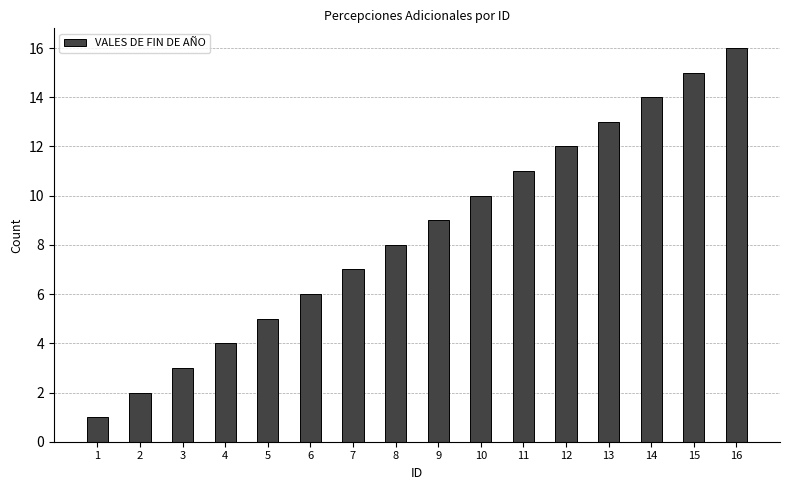

How many bars are there in total?

16